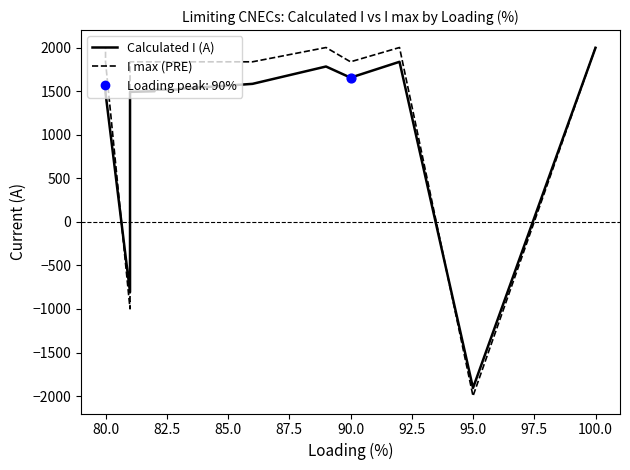

Which series reaches the minimum Y coordinate?

I max (PRE)